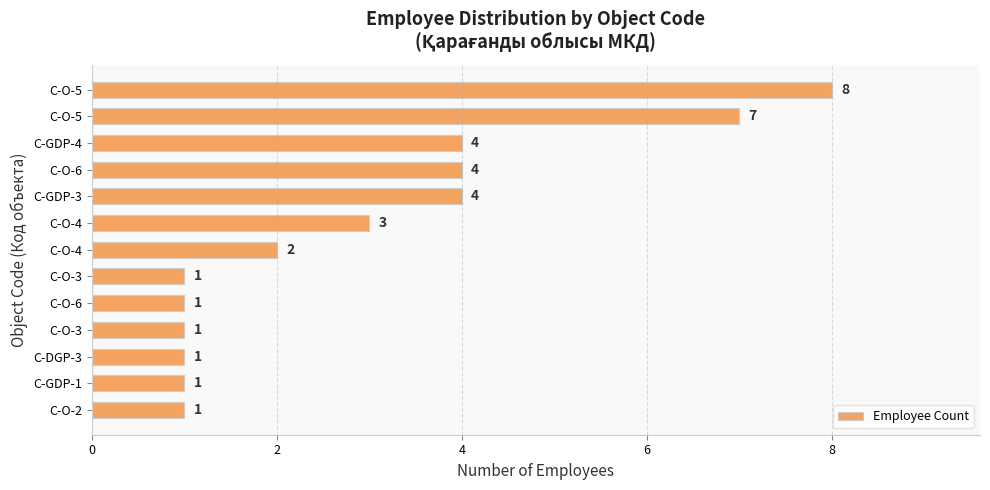

Between C-O-4 and C-GDP-3, which is larger?

C-GDP-3